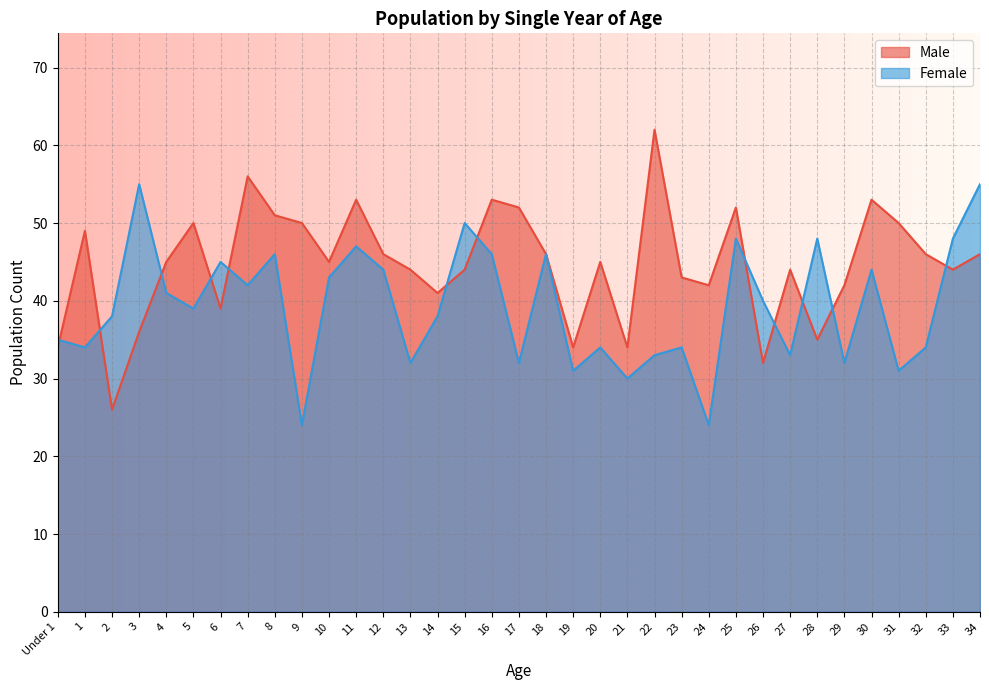

The Female series shows 38 at 2. True or false?

True